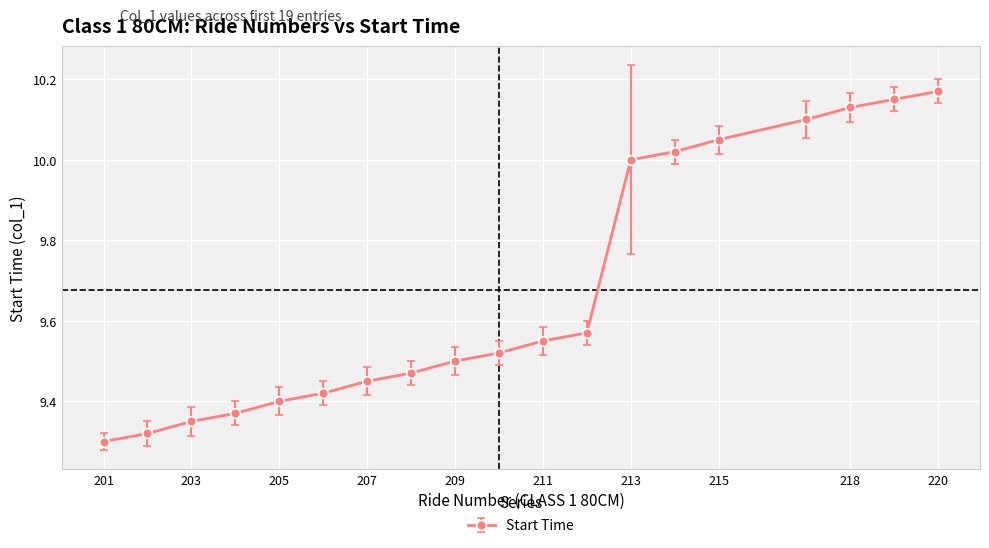

What is the average value?

9.7